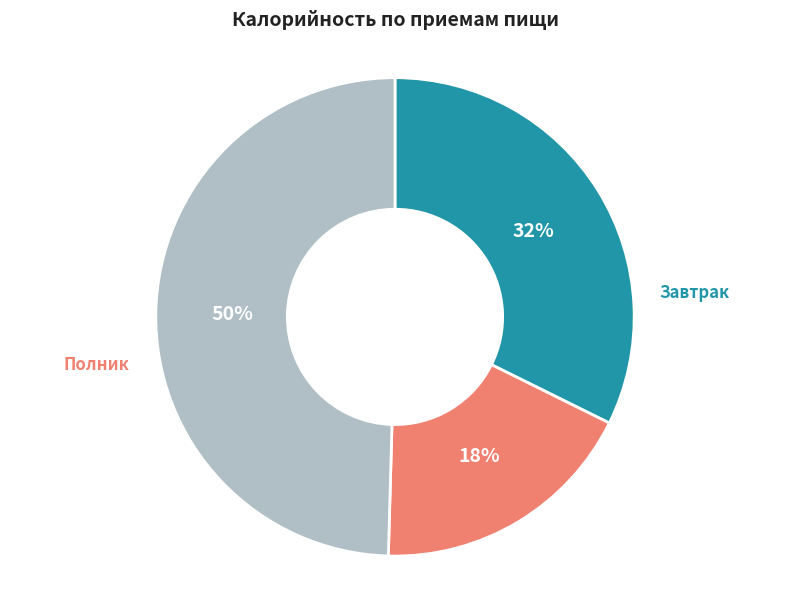

To the nearest percent, what is the average slice percentage?

33%